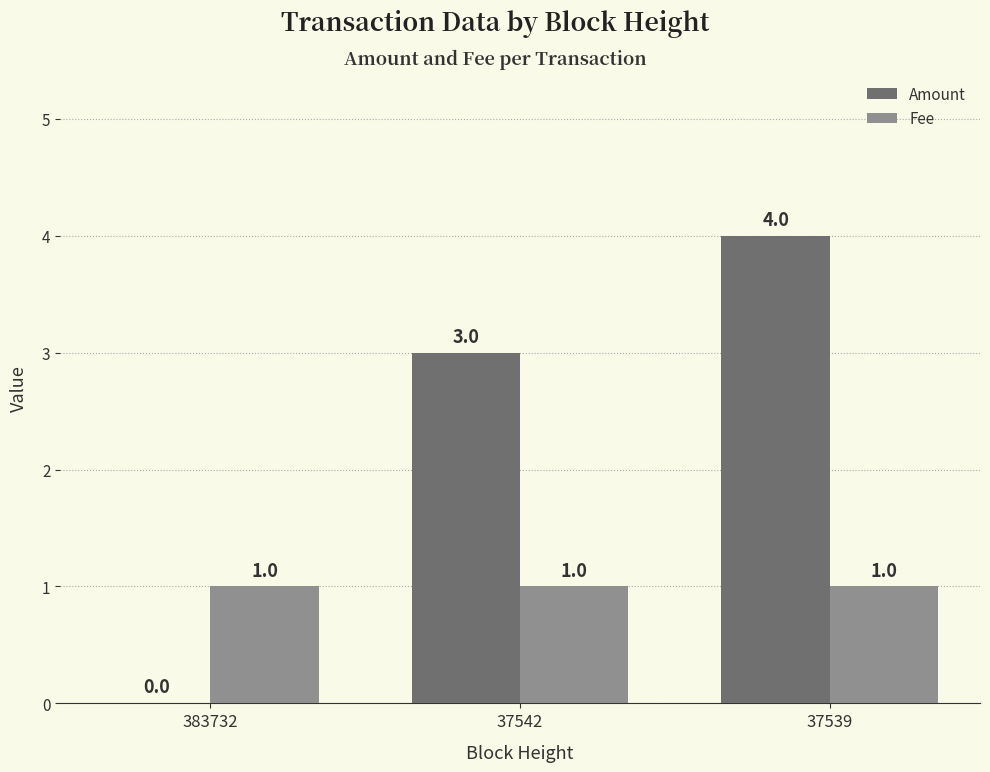

The value of Fee at 37539 is 1. True or false?

True